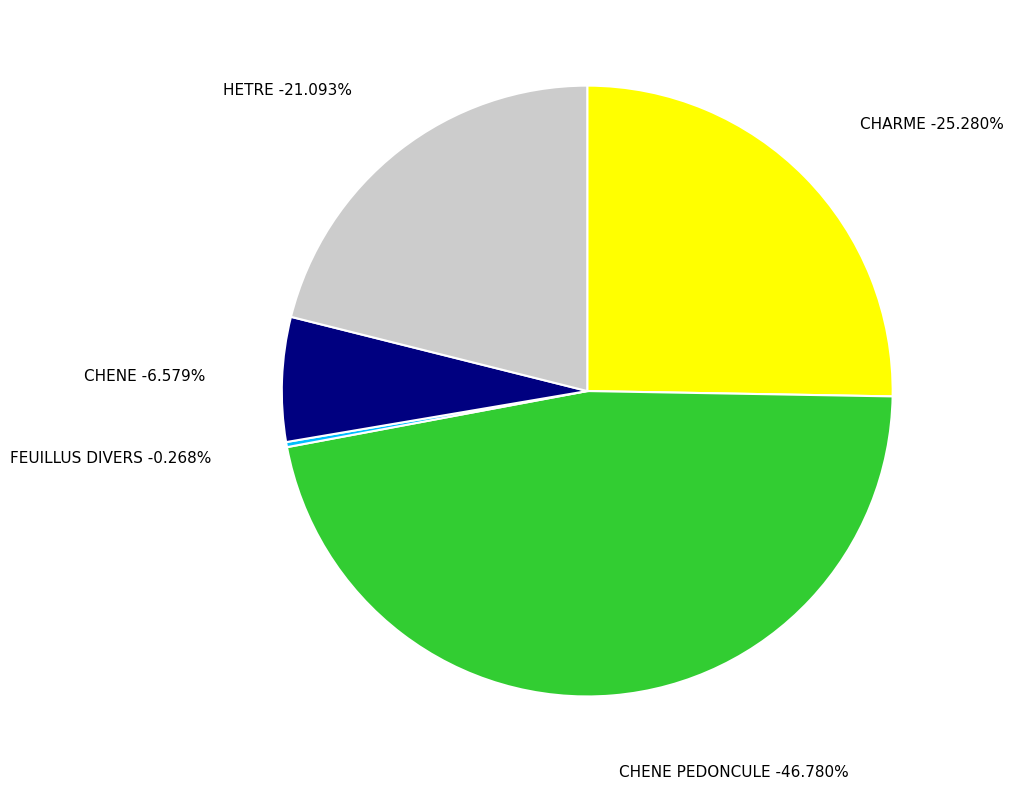

What is the largest slice in the pie chart?

CHENE PEDONCULE